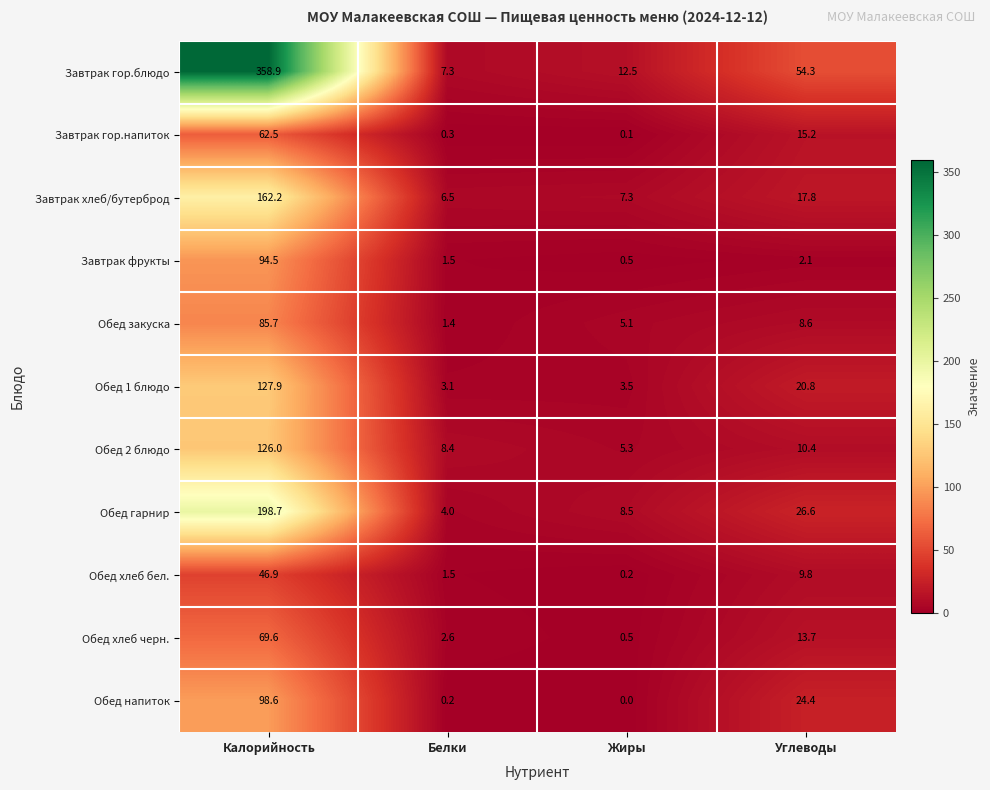

What is the sum of all Обед напиток values?

123.2